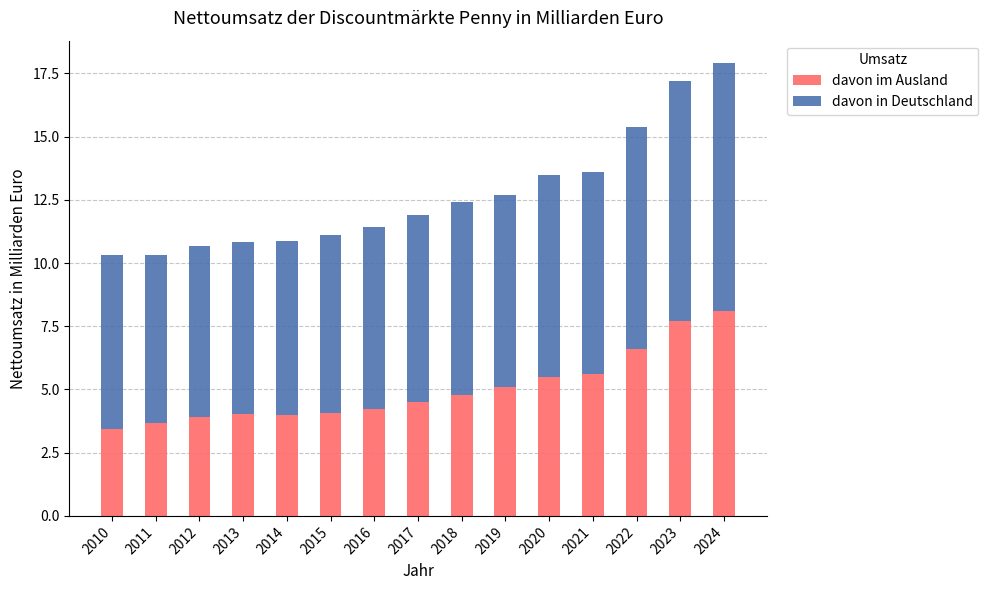

What are all the series names shown in the legend?

davon im Ausland, davon in Deutschland